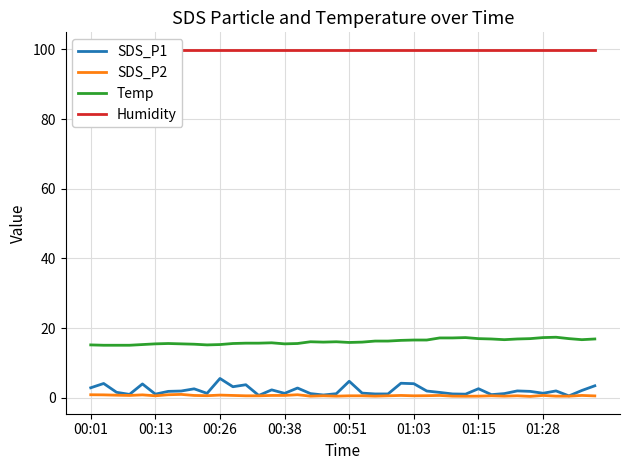

What are all the series names shown in the legend?

SDS_P1, SDS_P2, Temp, Humidity